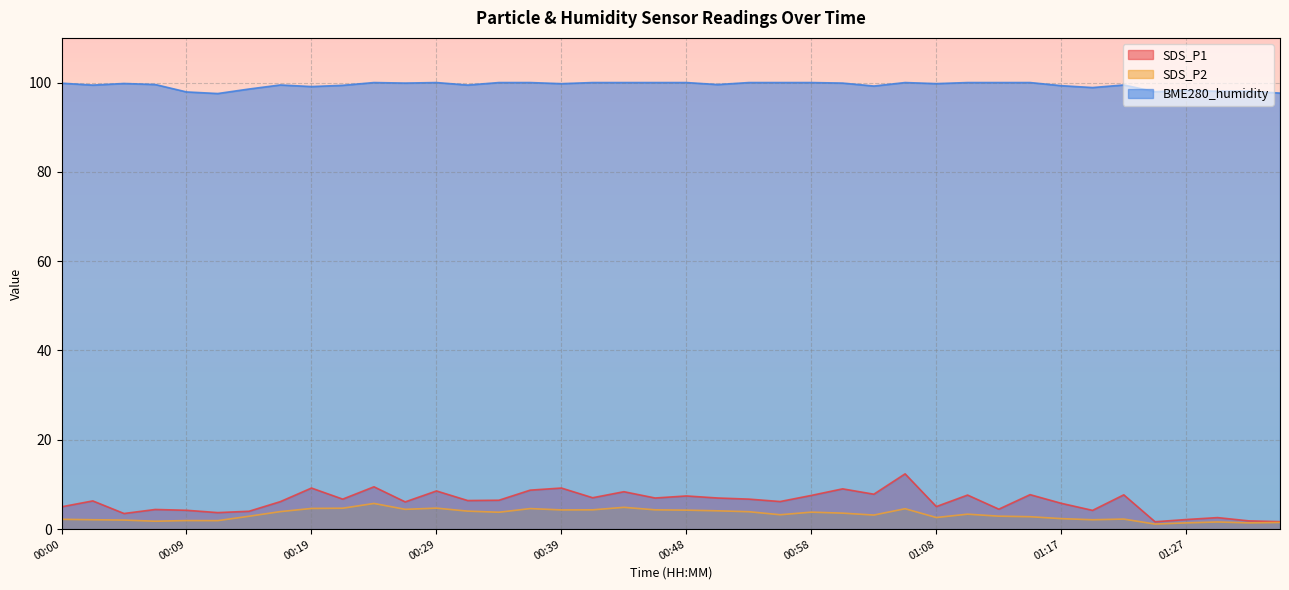

How many lines are shown in the chart?

3